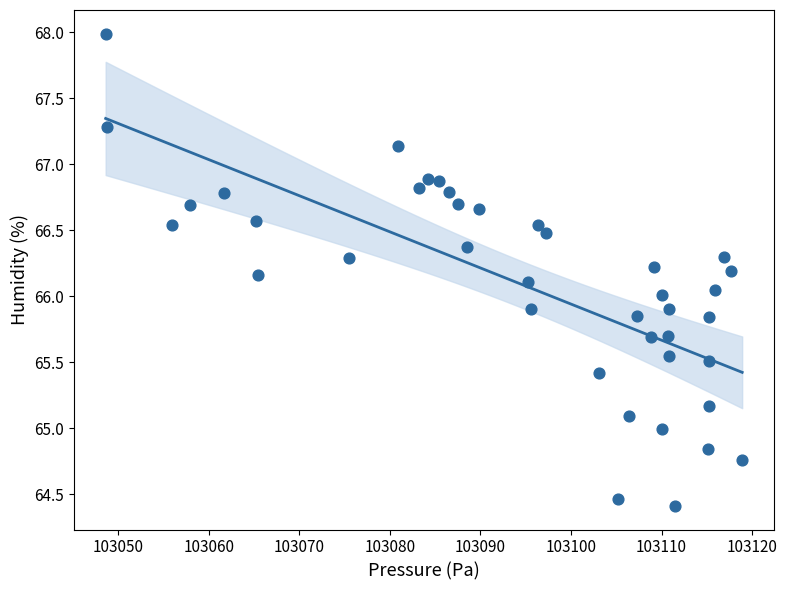

What is the range of X values (max minus min)?

70.3